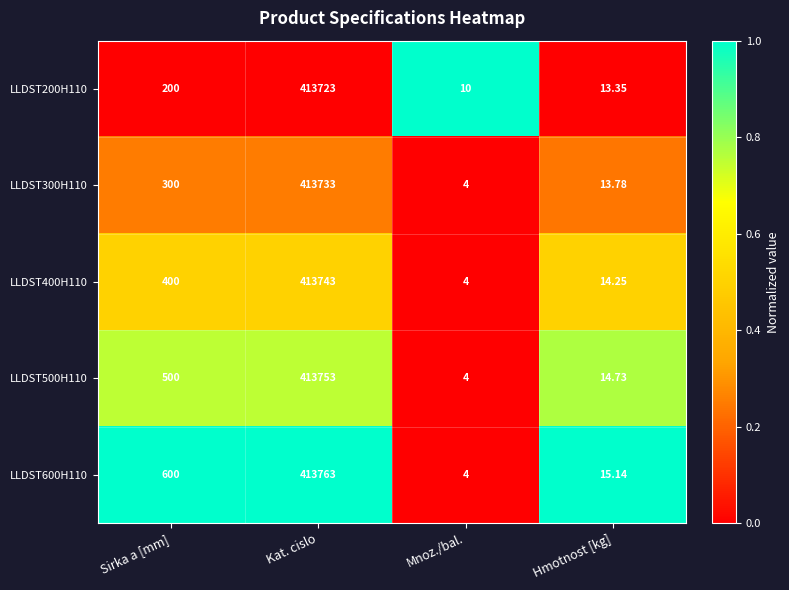

Rank the series by their maximum value, from highest to lowest.

LLDST600H110, LLDST500H110, LLDST400H110, LLDST300H110, LLDST200H110